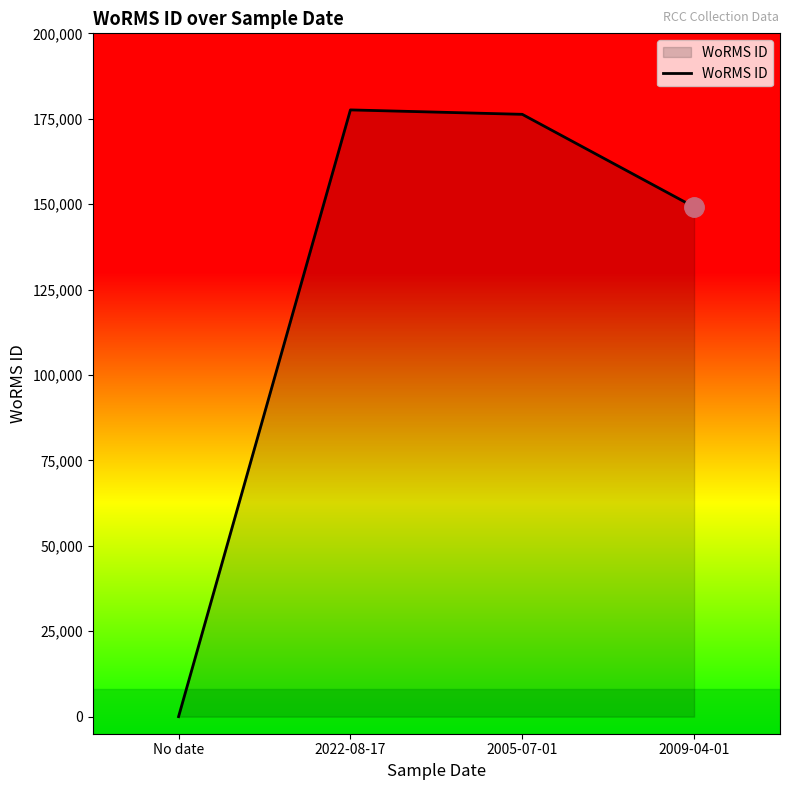

What is the difference between the second highest and second lowest values?

27113